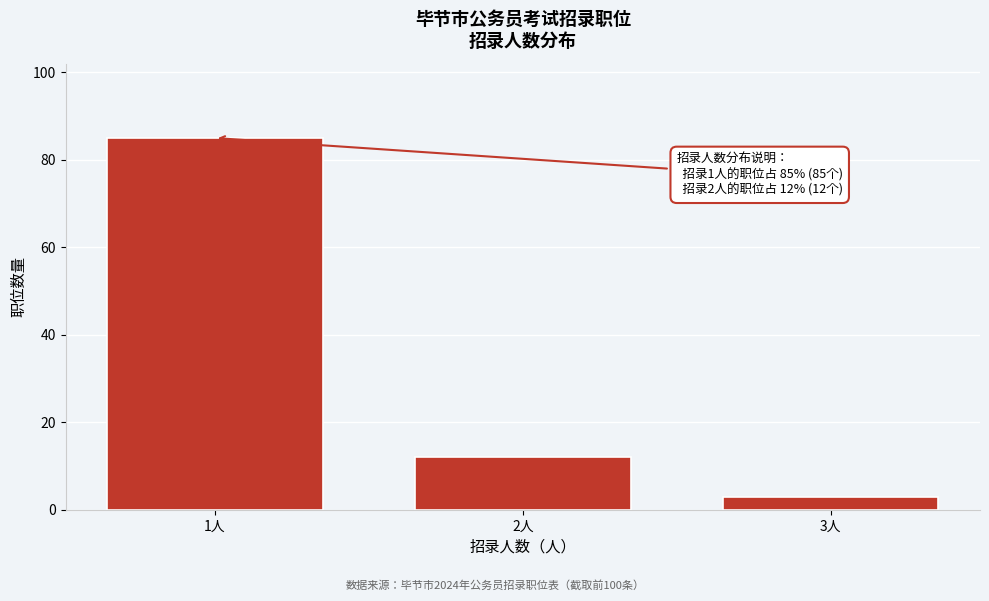

Reading right to left, what are all the values shown in this chart?

3	12	85